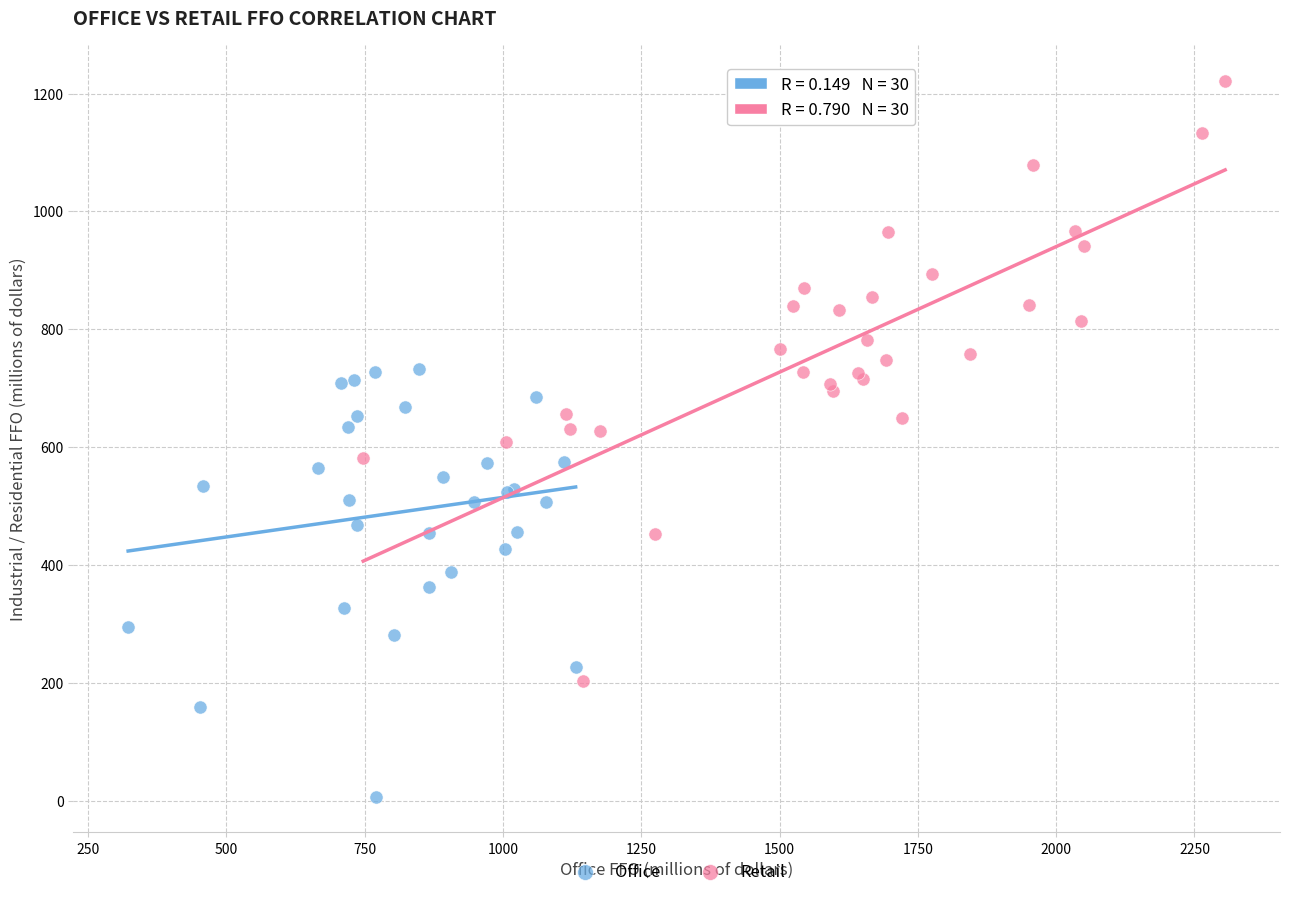

Which series has the widest spread of Y values?

Retail